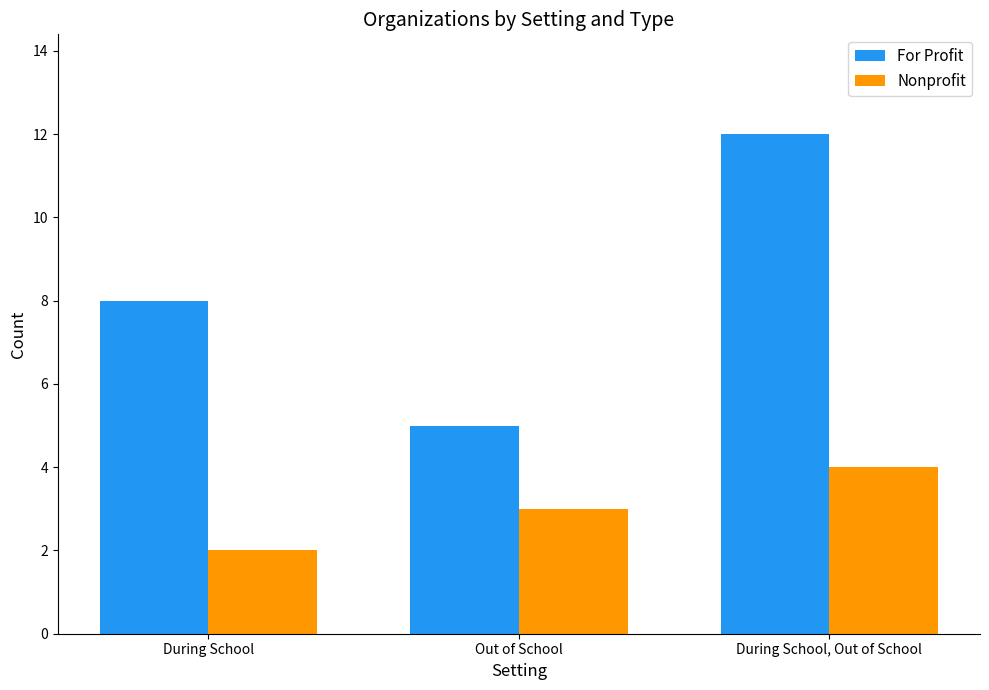

Are the bars grouped side by side (vs. stacked)?

Yes